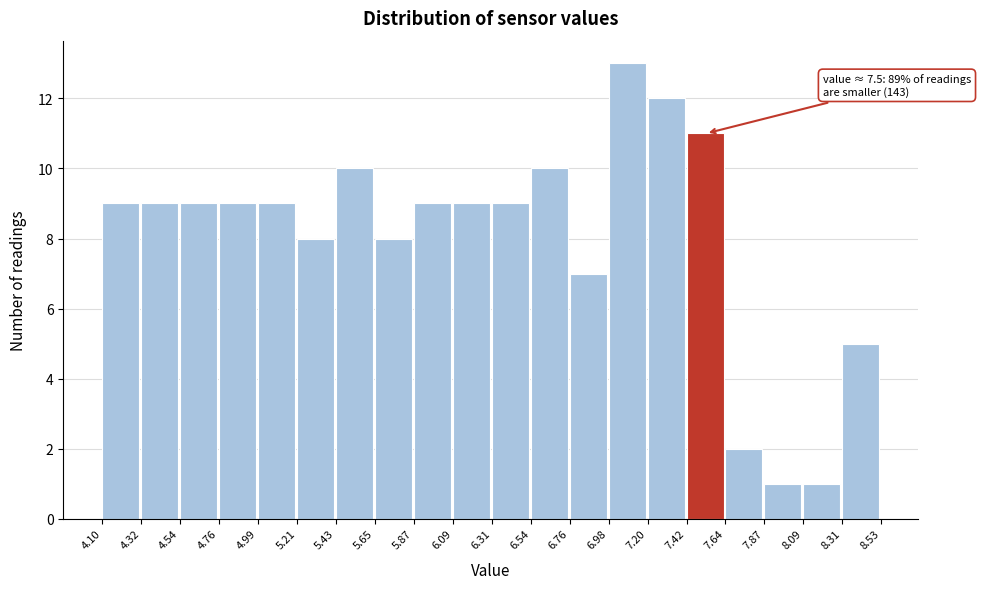

Over which range of the x-axis is the bar tallest?

6.98 to 7.20